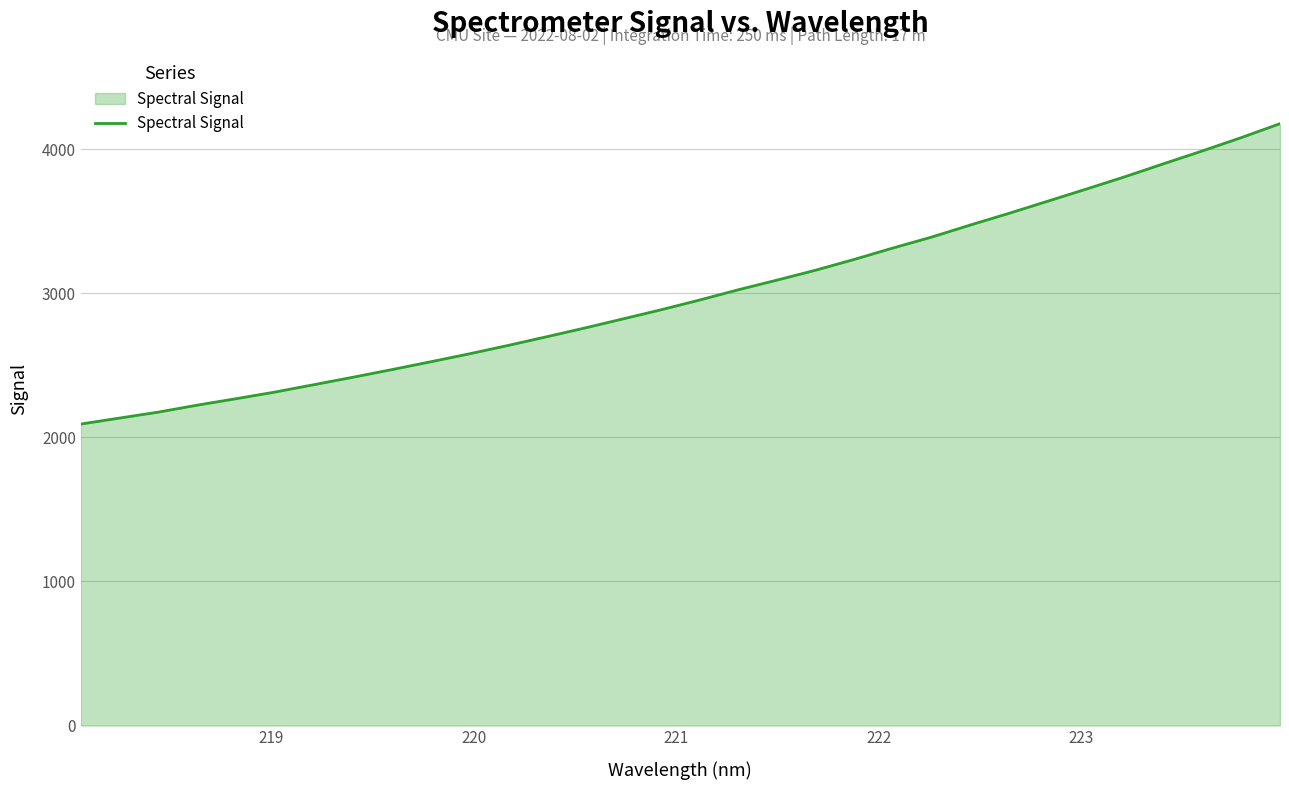

What is the difference between the maximum and minimum values?

2083.9